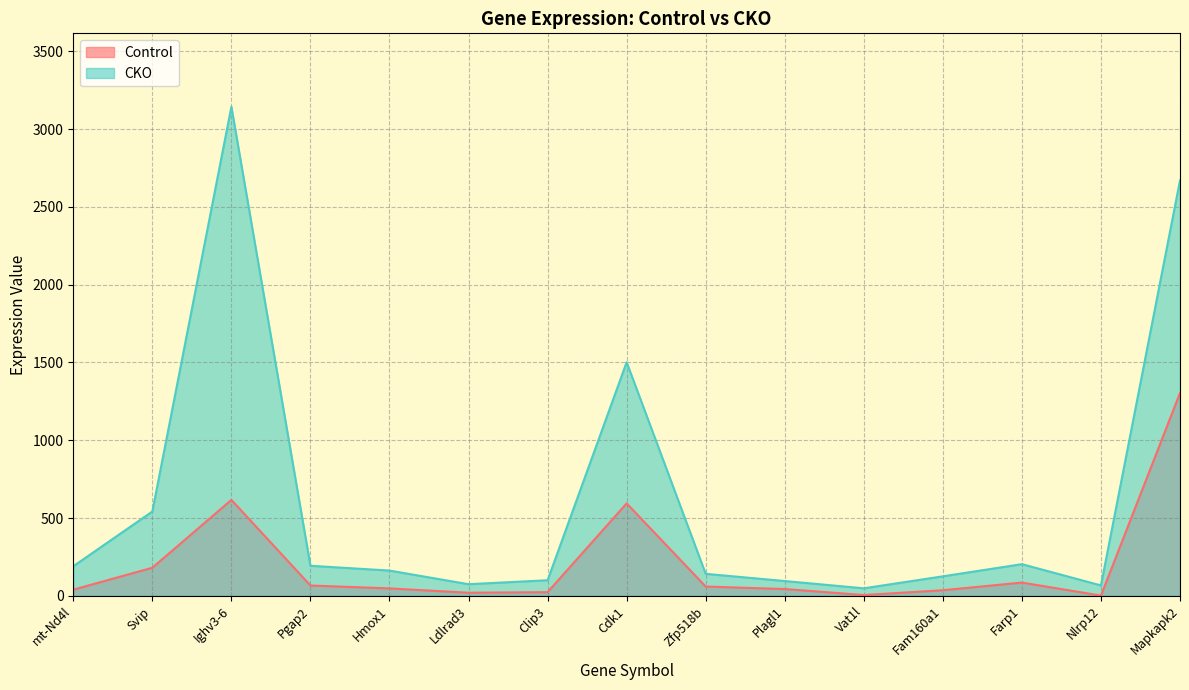

What is the spread (max minus min) of values at Svip?

361.3